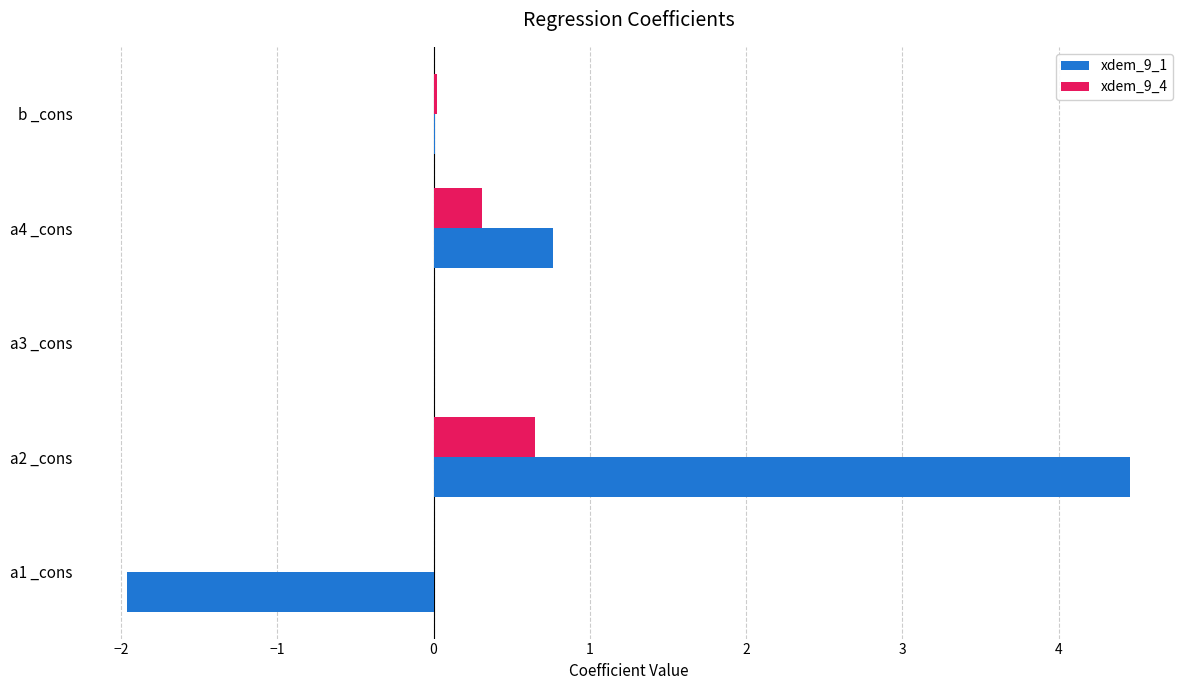

How many series are shown in this chart?

2